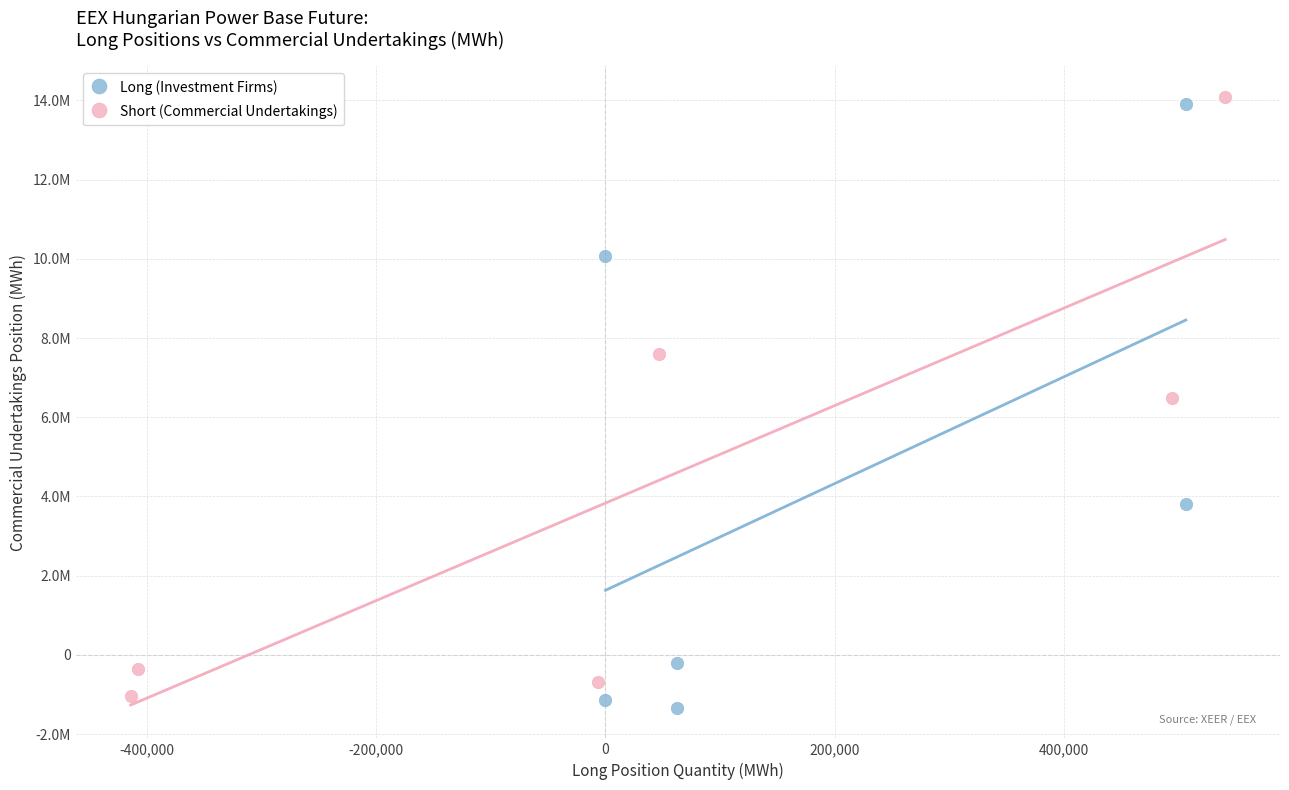

What are all the series names shown in the legend?

Long (Investment Firms), Short (Commercial Undertakings)